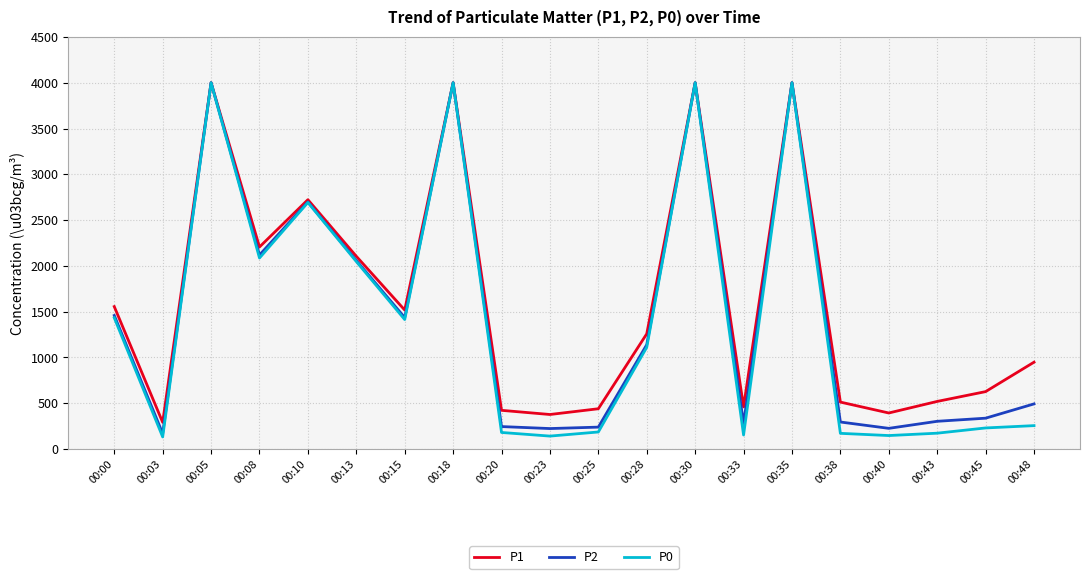

What are all the series names shown in the legend?

P1, P2, P0